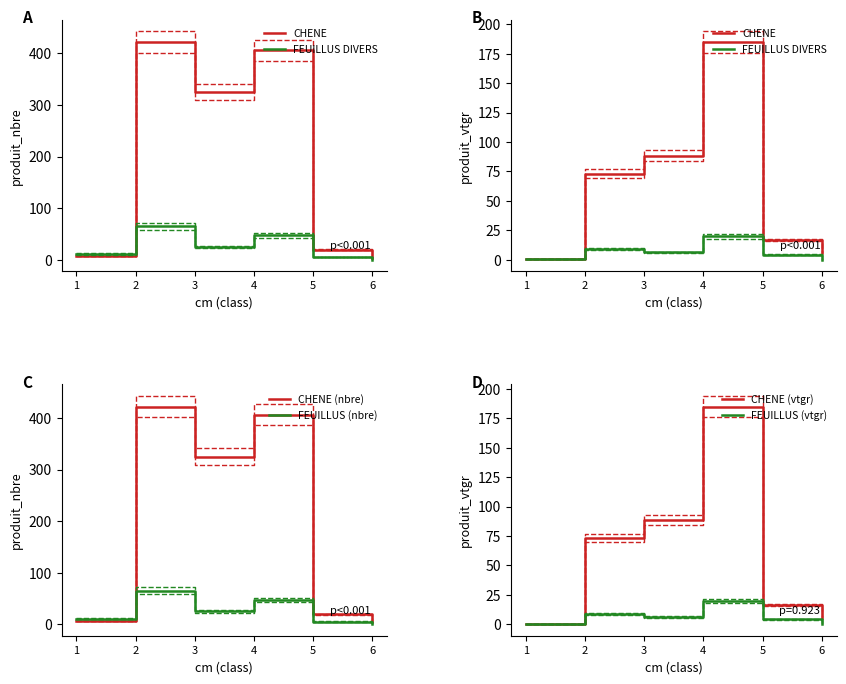

The value of CHENE at 5 is 16.5. True or false?

True